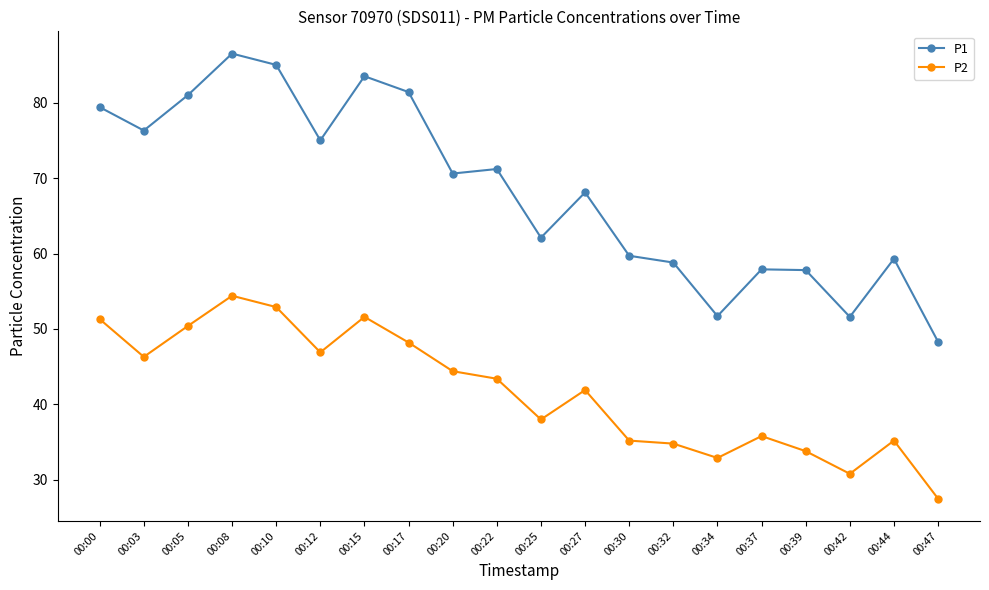

What is the sum of all P2 values?

835.7